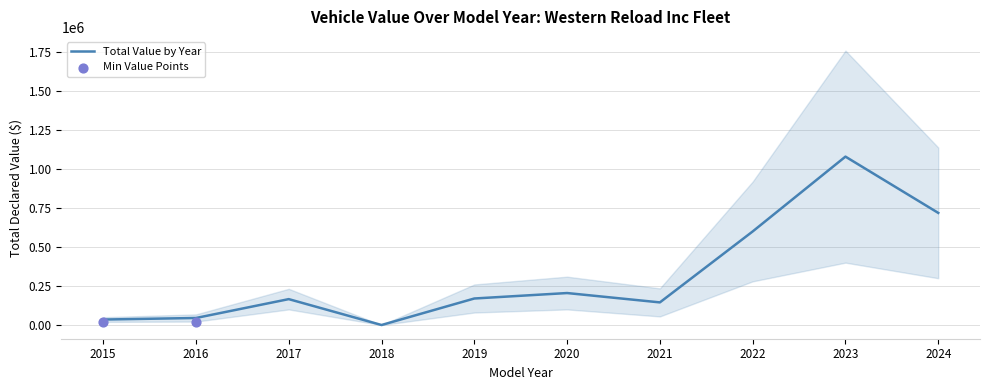

Which has a higher value, 2023 or 2015?

2023